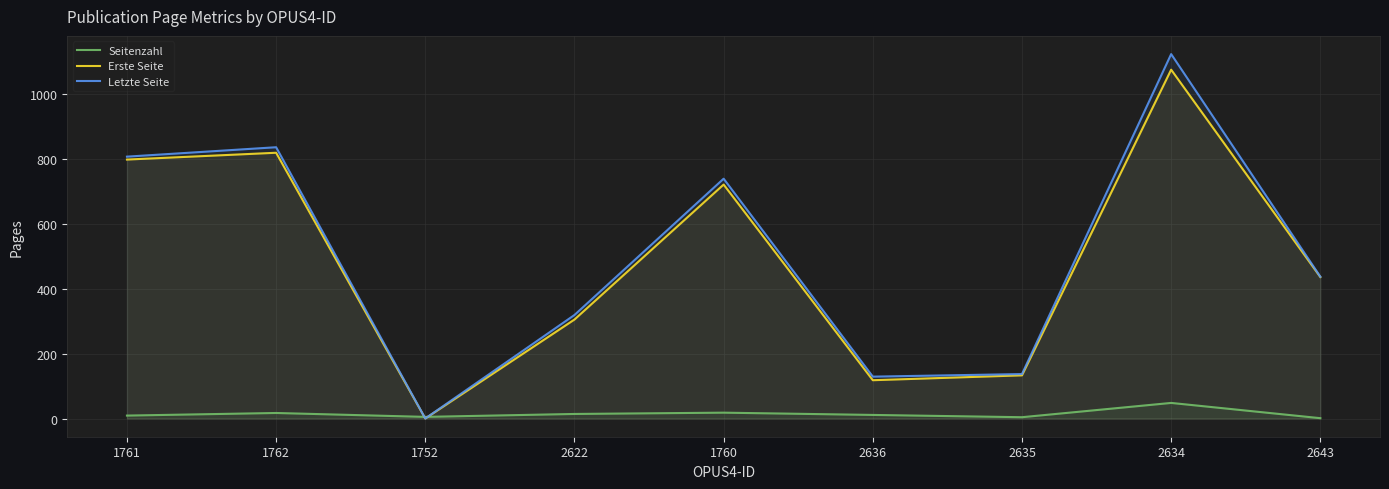

What is the difference between the highest and lowest values at 1752?

5